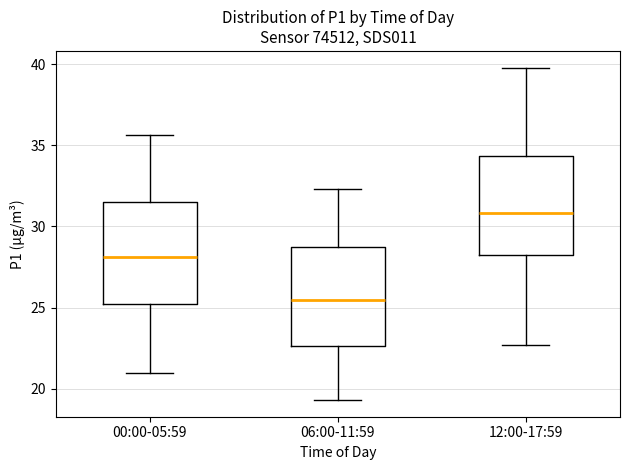

Reading left to right, transcribe this box plot: for each box, give where its median line is, the range the box spans, and where its two whiskers end, as read against the y-axis. The values are not printed on the chart, so give them approximately, as read against the axis.

00:00-05:59: median 28.0, box 25.0 to 31.5, whiskers 21.0 to 35.5
06:00-11:59: median 25.5, box 22.5 to 28.5, whiskers 19.5 to 32.5
12:00-17:59: median 31.0, box 28.0 to 34.5, whiskers 22.5 to 40.0